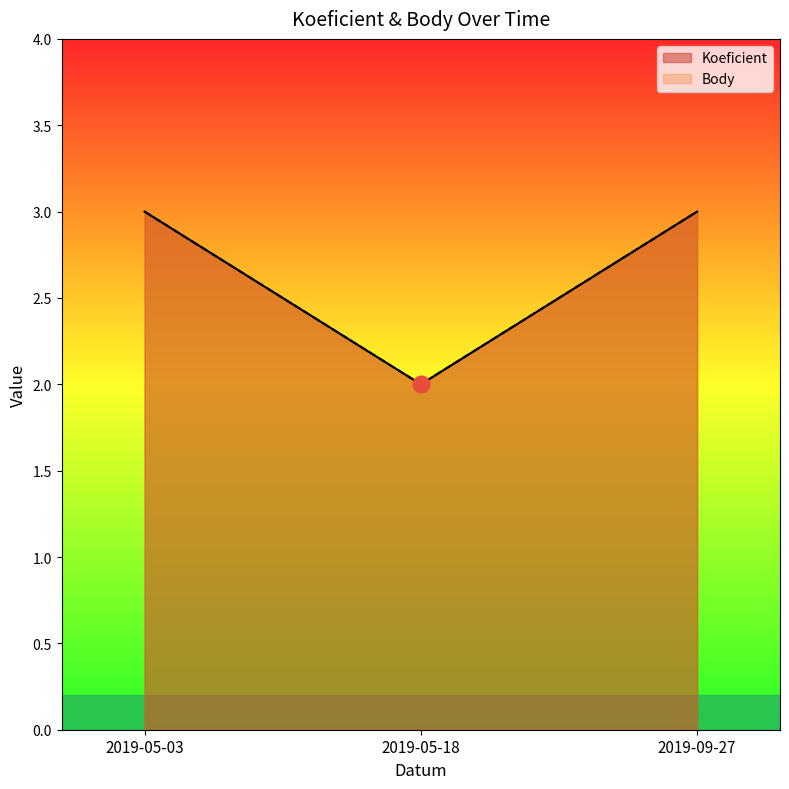

What is the value of the Body point at the 1st from the left?

3